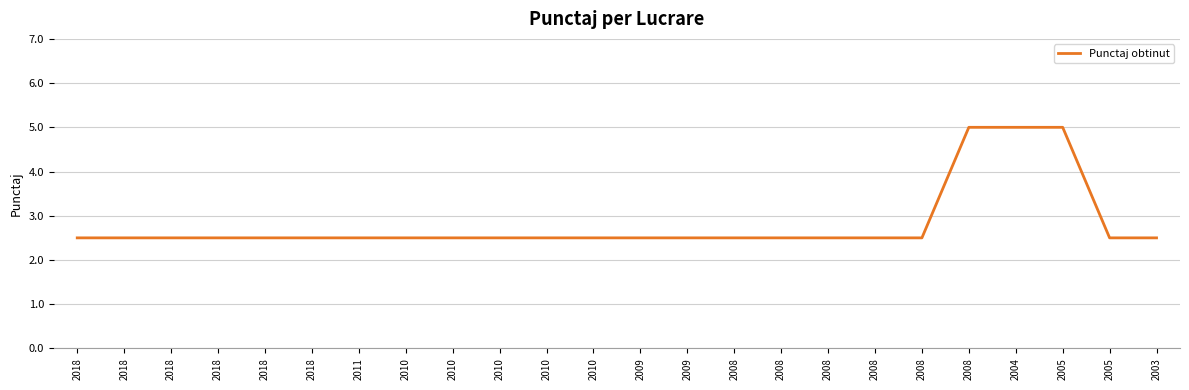

What is the maximum value shown in the chart?

5.0